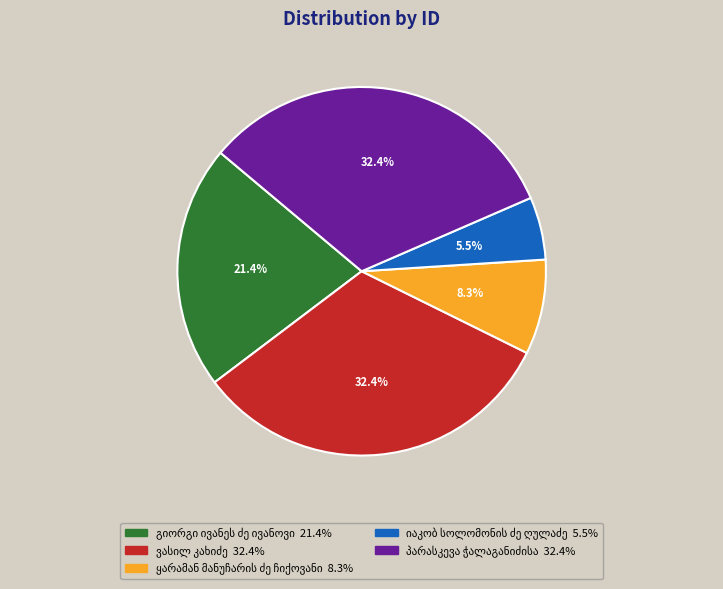

Is there a majority slice in this chart?

No